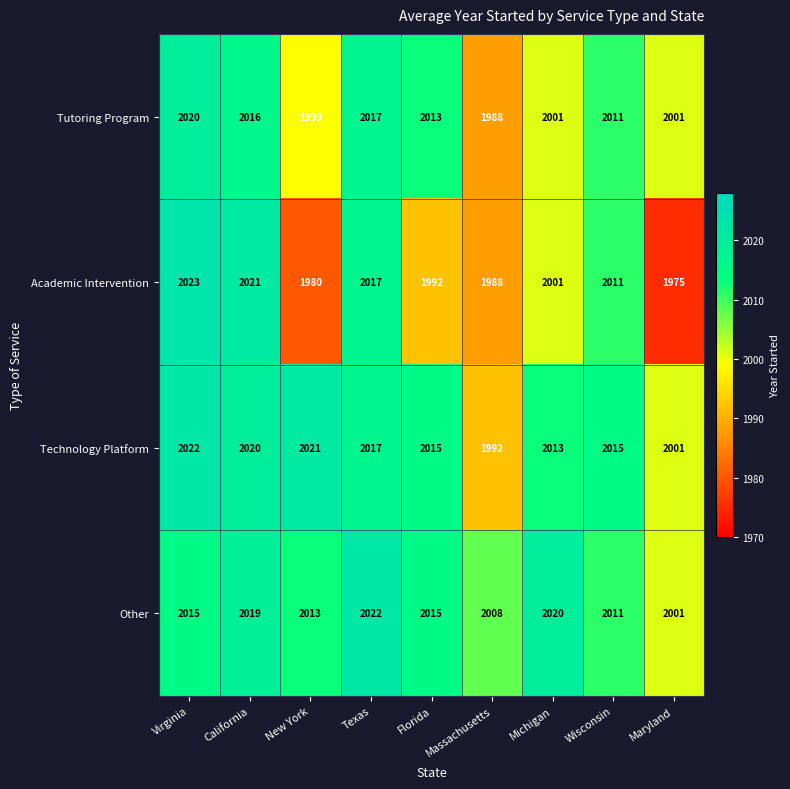

What is the difference between the maximum and second lowest values in the Academic Intervention series?

43